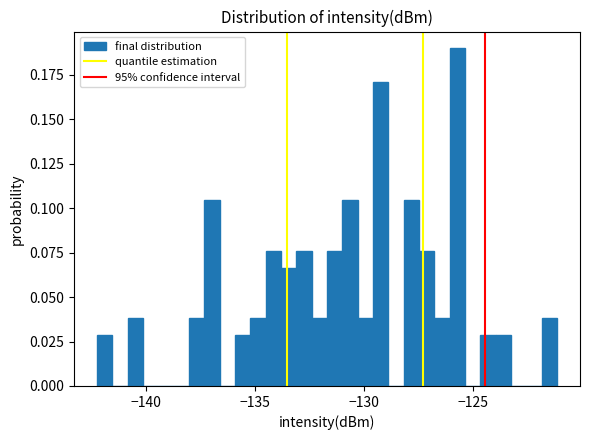

Read against the x-axis, roughly where is the centre of the tallest bar?

-125.5